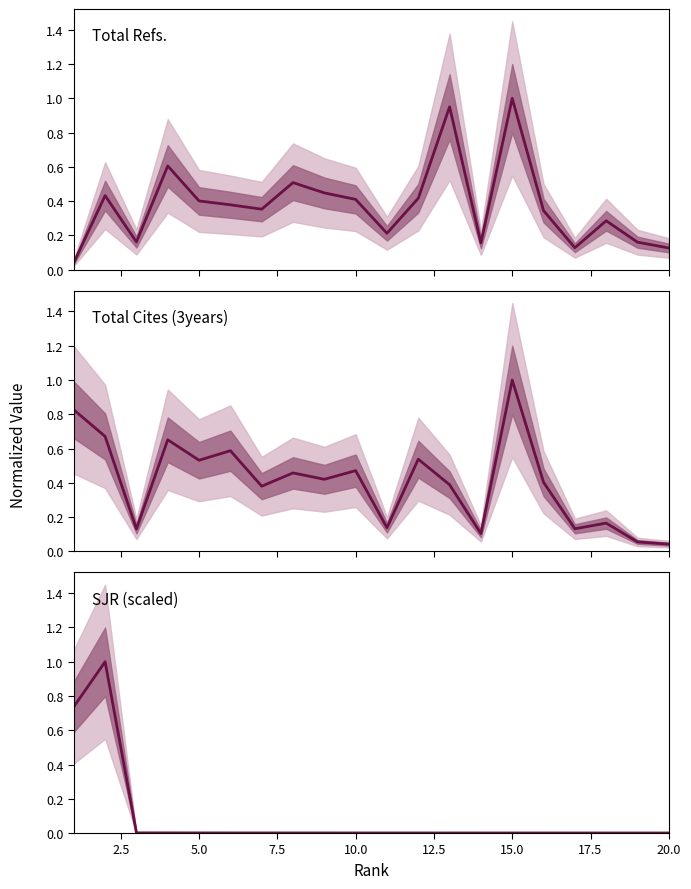

Which series has the largest total across all categories?

Total Cites (3years)